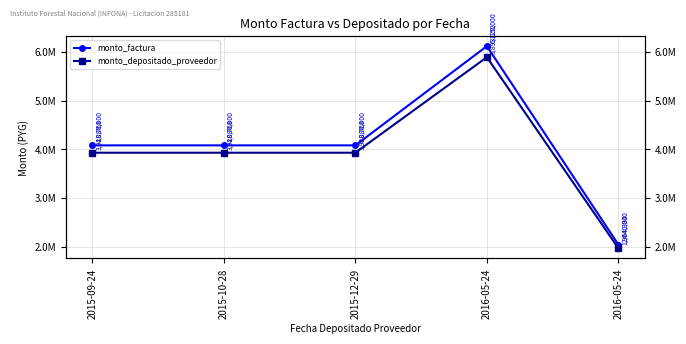

What is the difference between the monto_factura values at 2016-05-24 and 2016-05-24?

4080000